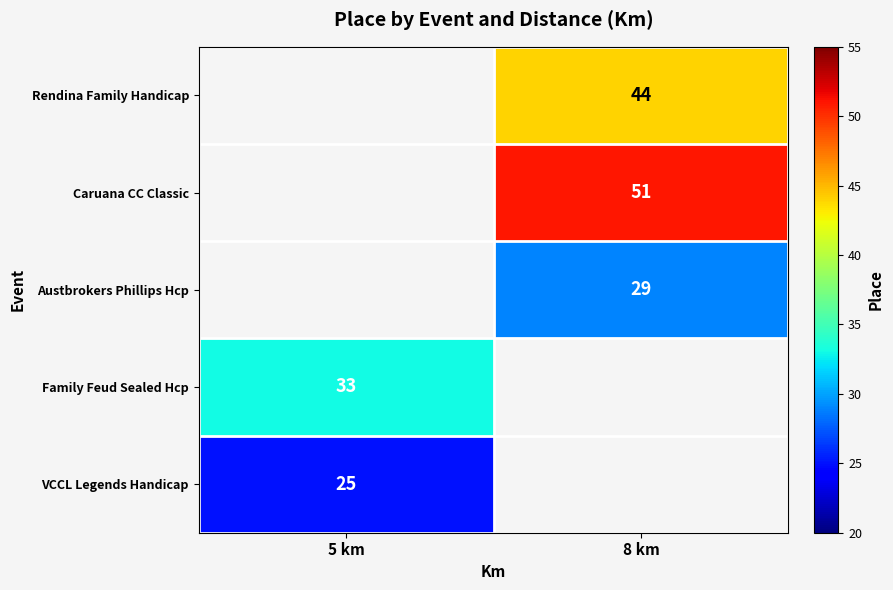

Is it true that Family Feud Sealed Hcp equals 33 at 5 km?

True